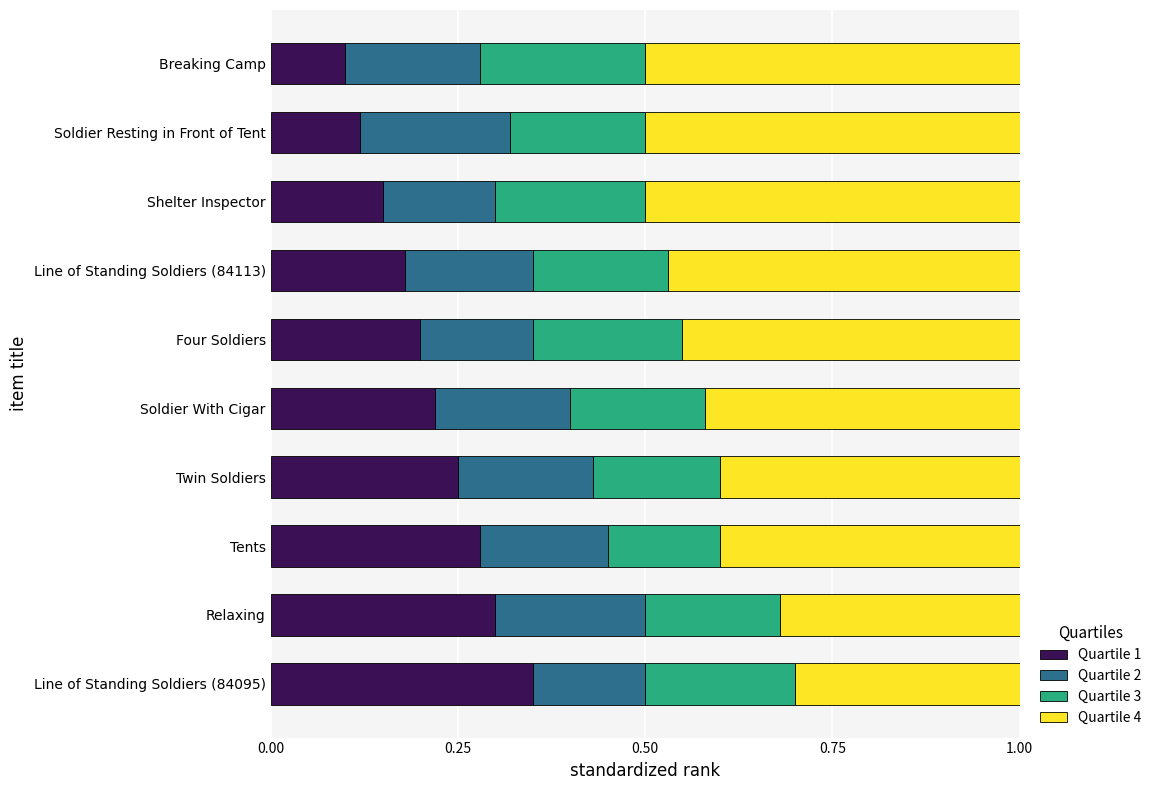

What is the total value across all series at Shelter Inspector?

1.0